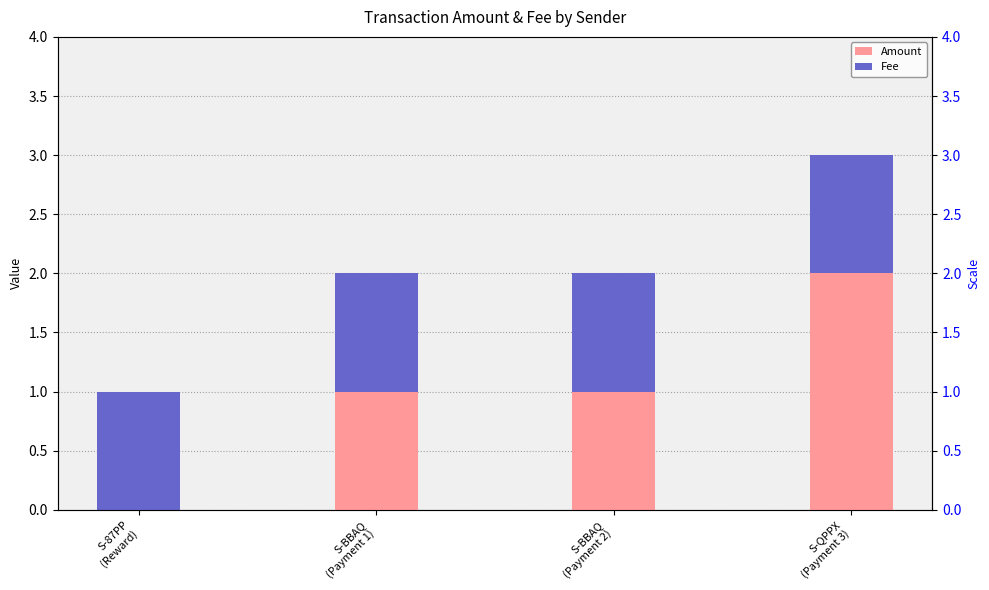

What is the label of the 4th bar from the left?

S-QPPX
(Payment 3)